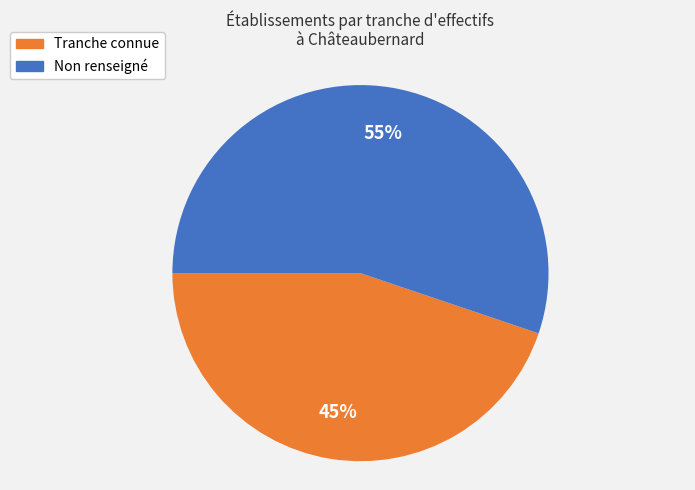

Do Non renseigné and Tranche connue together represent more than half of the pie?

Yes